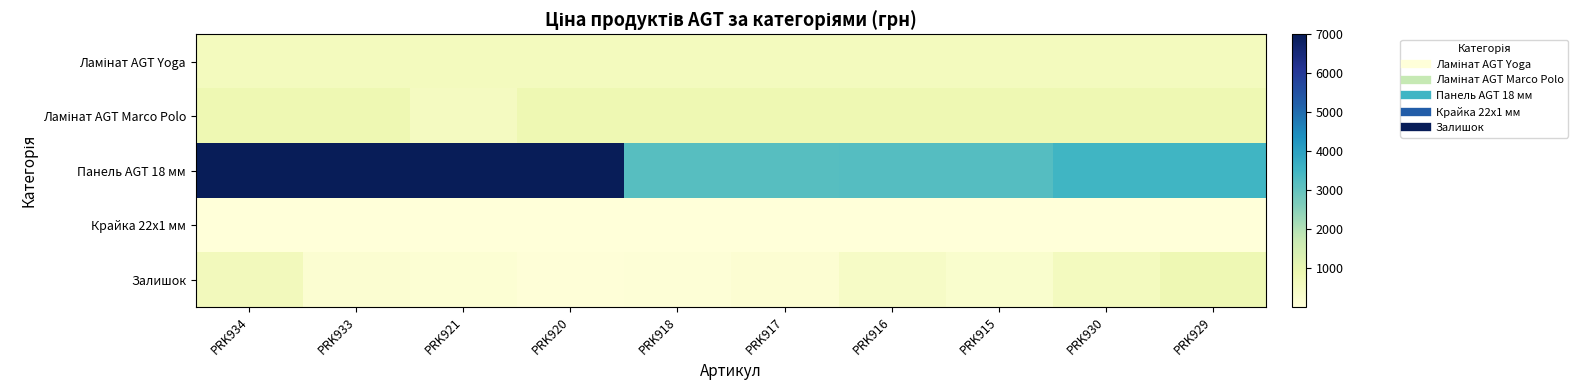

At which category is the sum across all series the highest?

PRK934